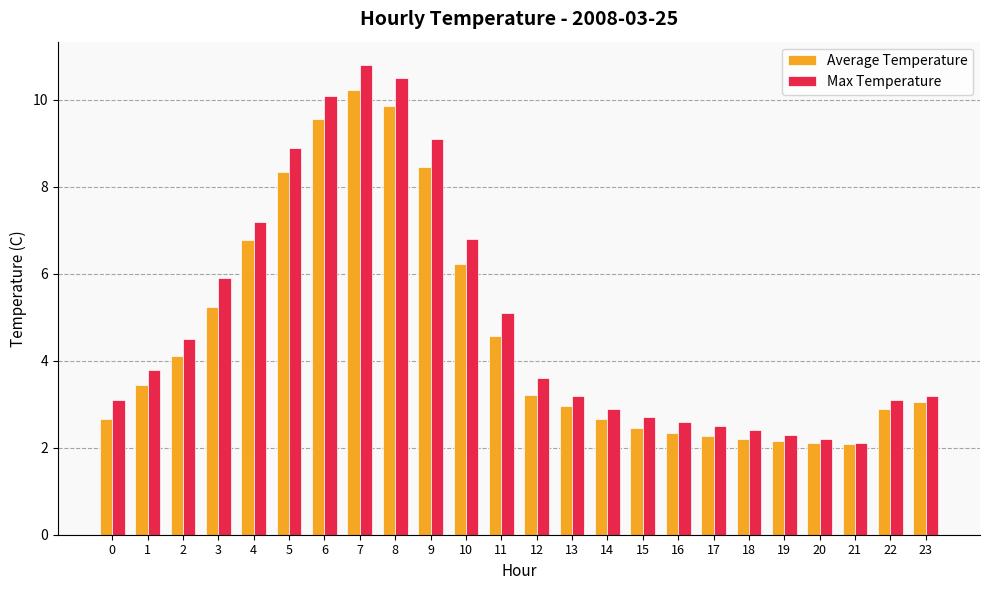

The Average Temperature series shows 3.7 at 14. True or false?

False